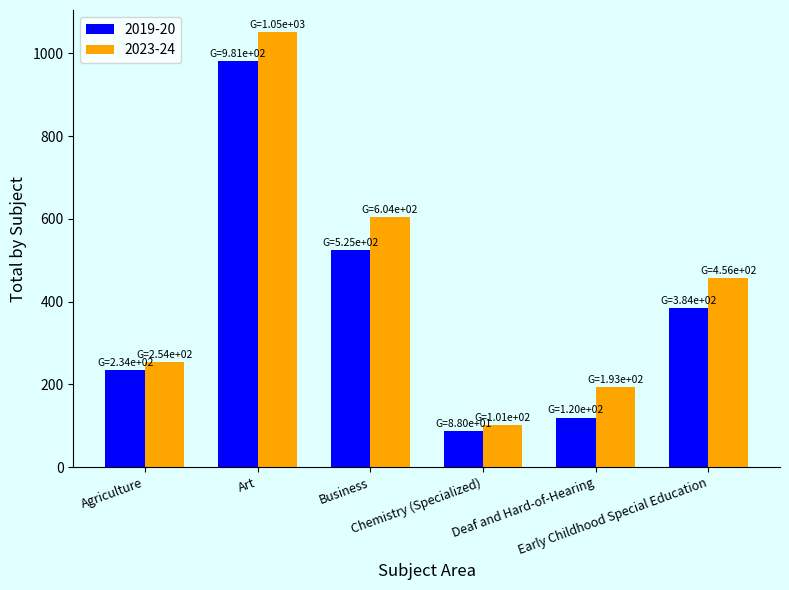

Is the value of 2023-24 at Art greater than the value of 2019-20 at Agriculture?

Yes